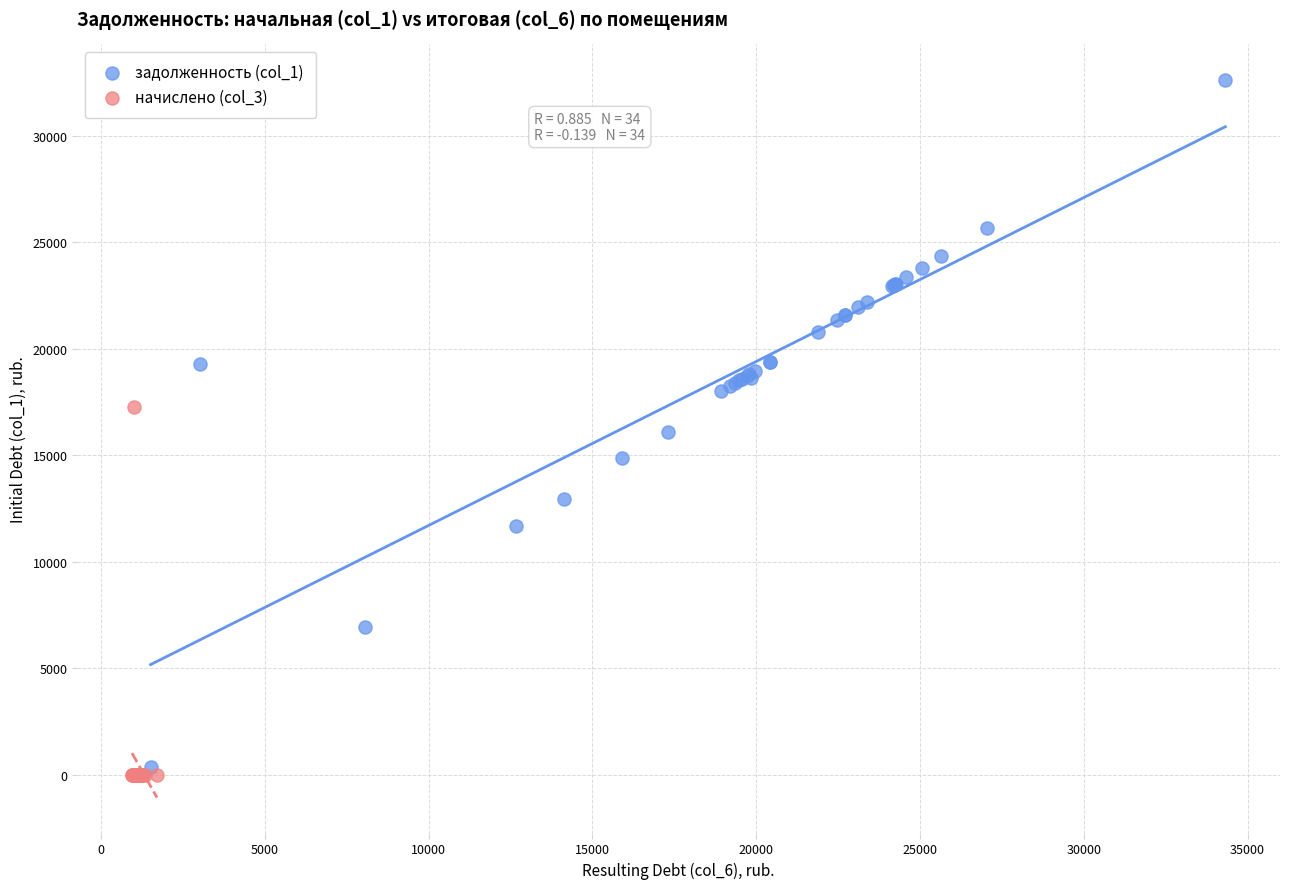

Which series reaches the maximum Y coordinate?

задолженность (col_1)